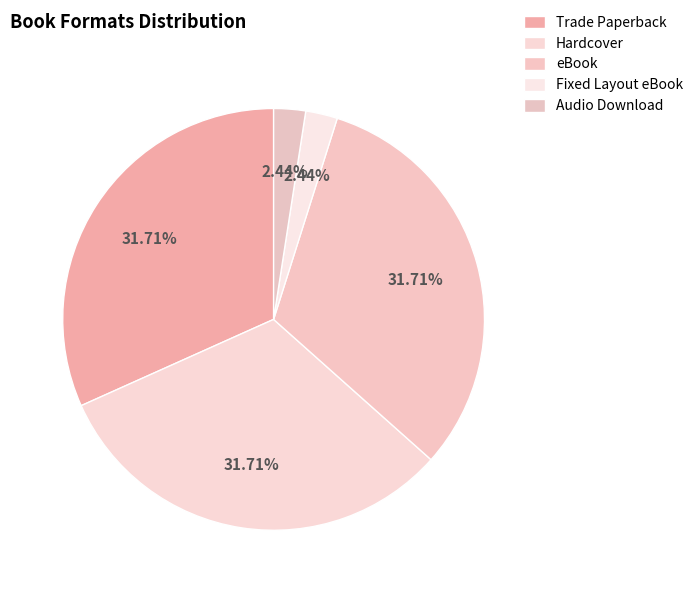

Is it true that Hardcover is 43% of the pie?

False